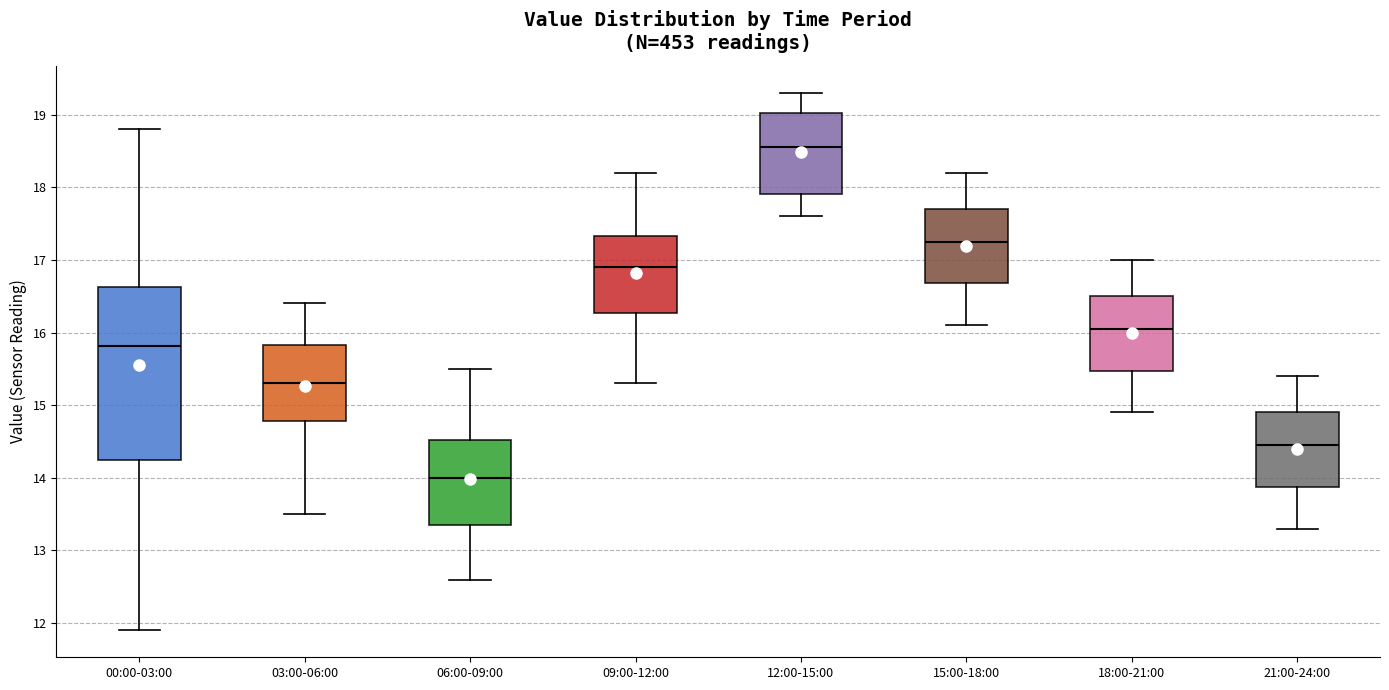

Comparing the boxes themselves (not the whiskers), which one is the tallest?

00:00-03:00